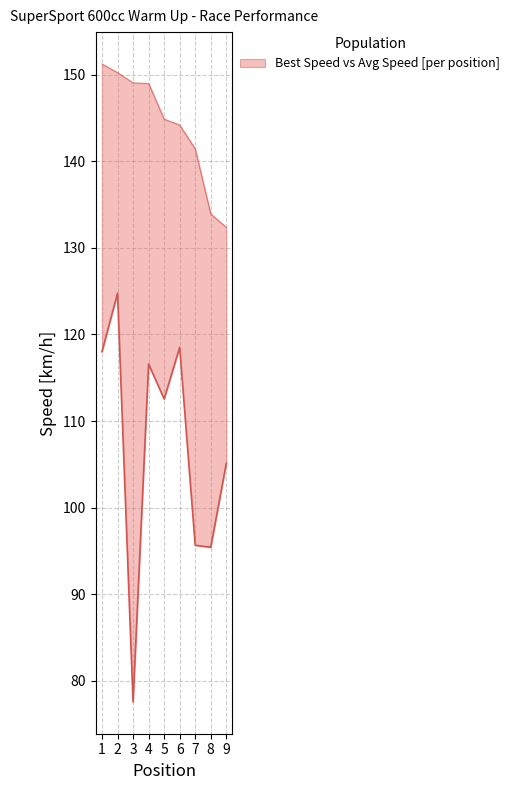

Which series has the largest range (max minus min)?

Average Speed